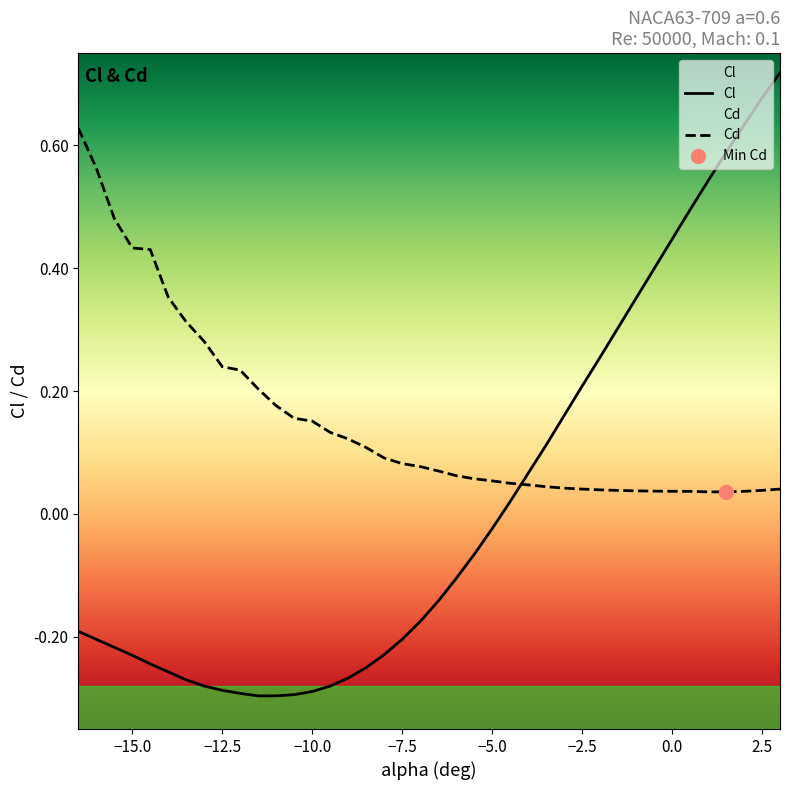

After their last crossing, which series has the higher values: Cd or Cl?

Cl